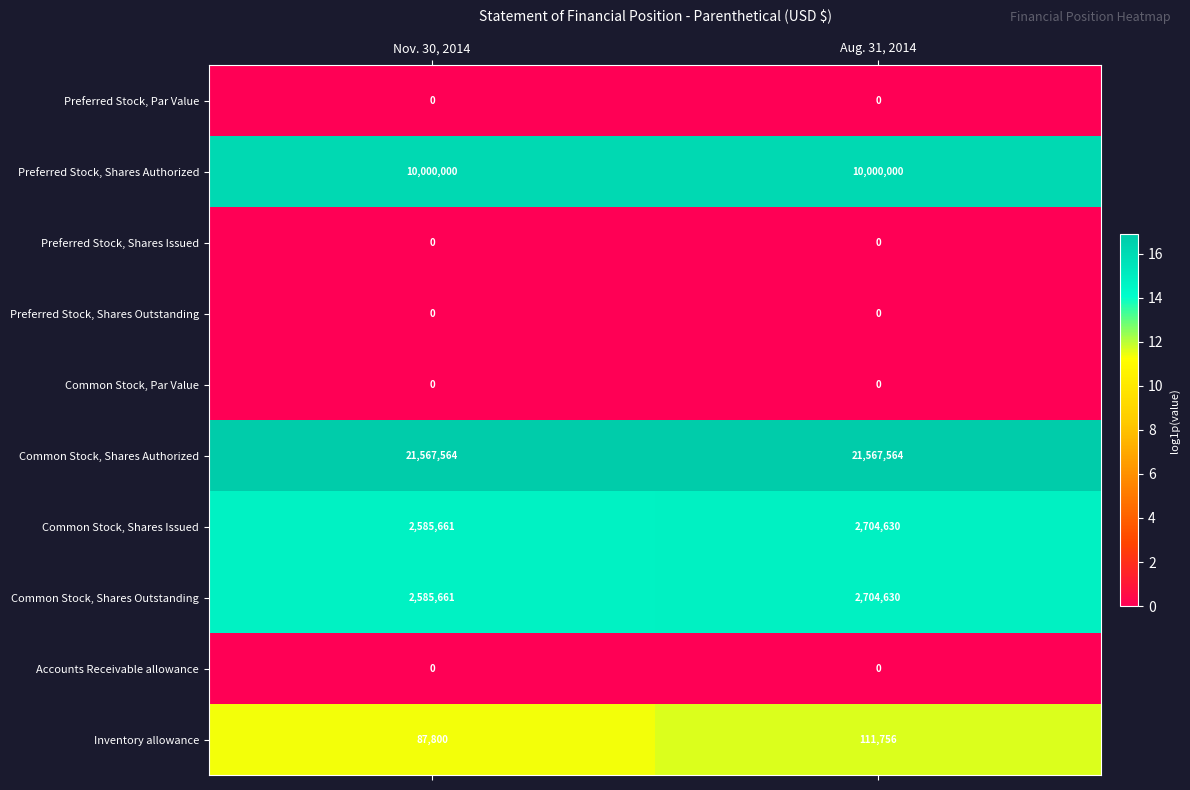

What is the difference between the highest and lowest values at Aug. 31, 2014?

21567564